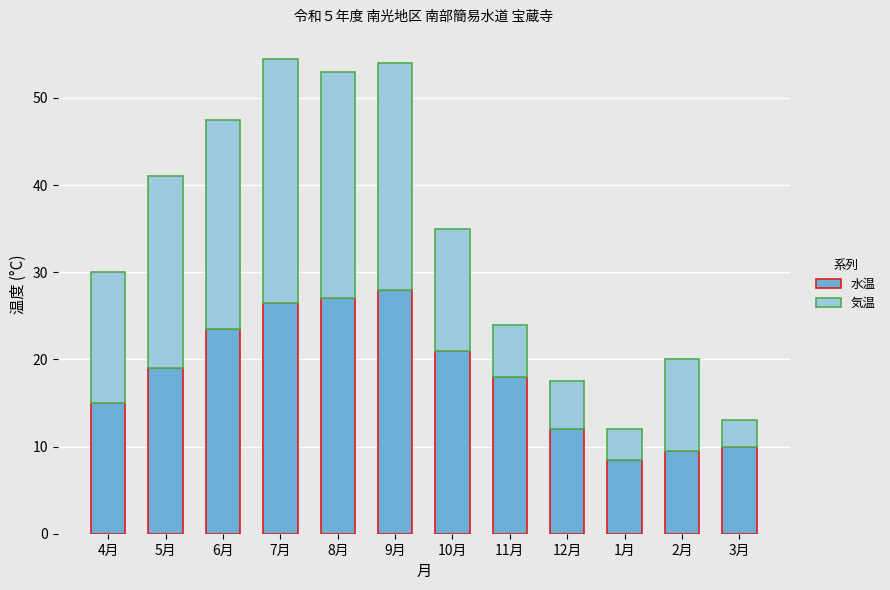

The 水温 series shows 22.8 at 4月. True or false?

False